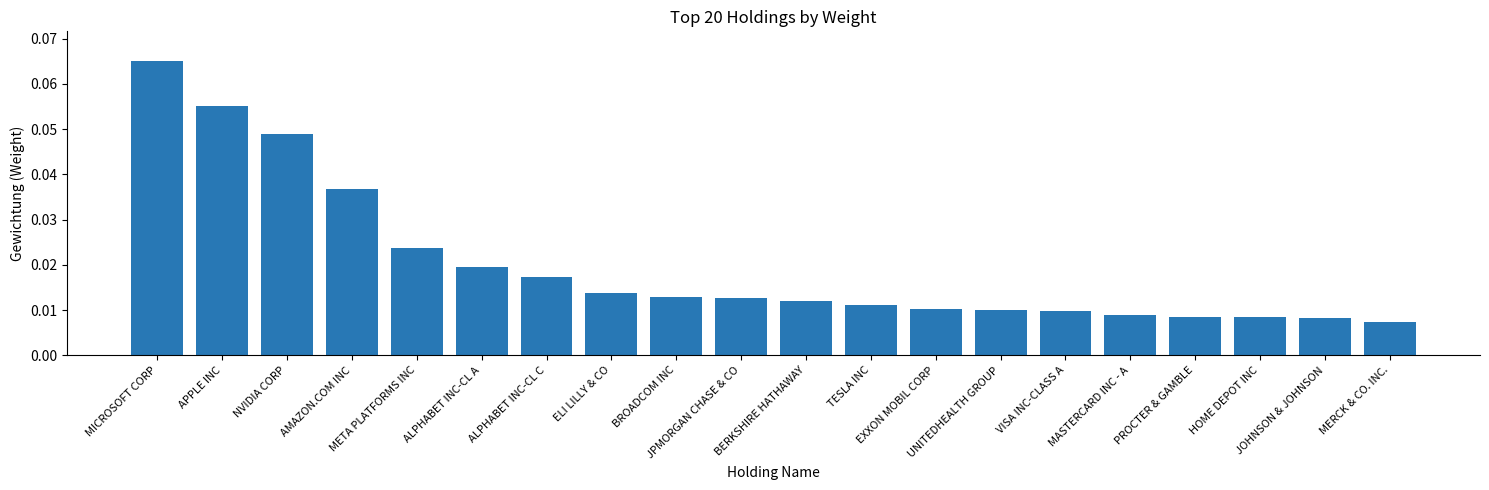

What is the sum of all values?

0.4